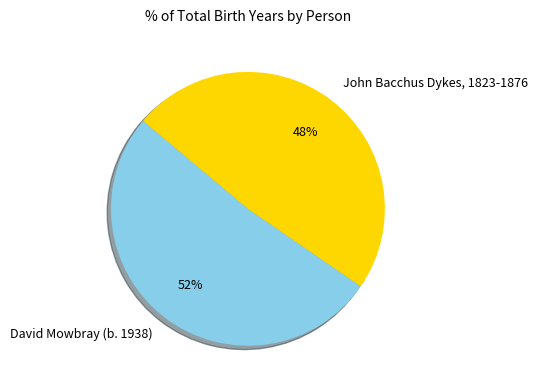

Does John Bacchus Dykes, 1823-1876 represent more than half of the total?

No